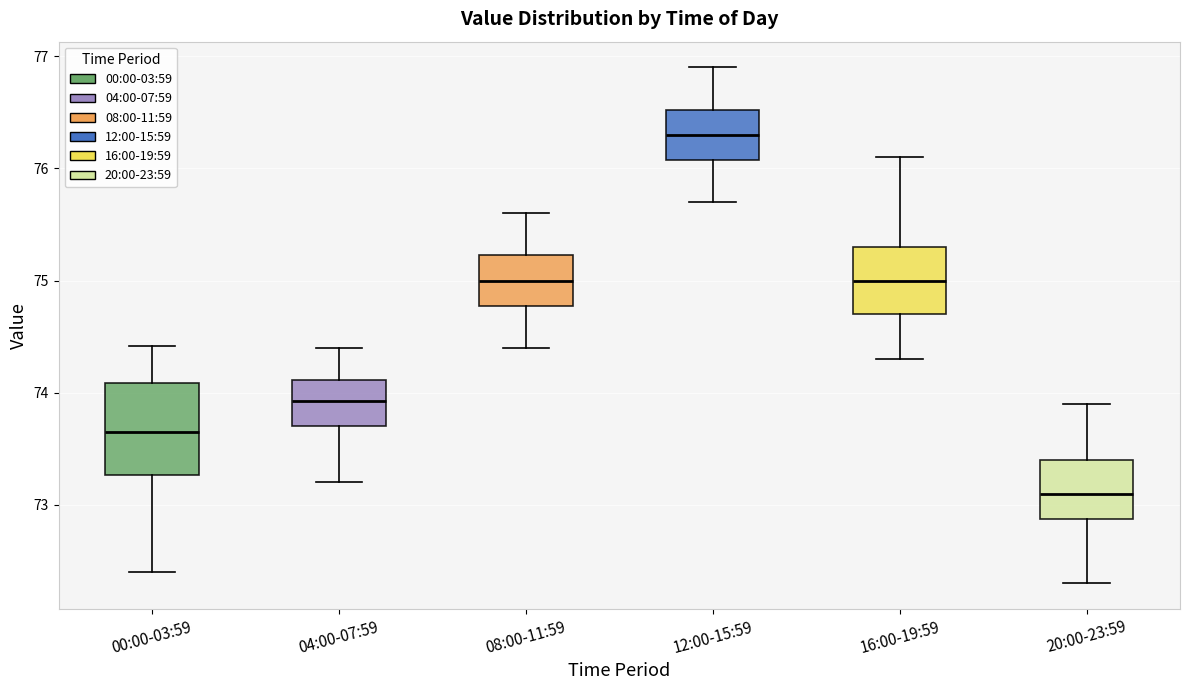

Comparing the boxes themselves (not the whiskers), which one is the tallest?

00:00-03:59